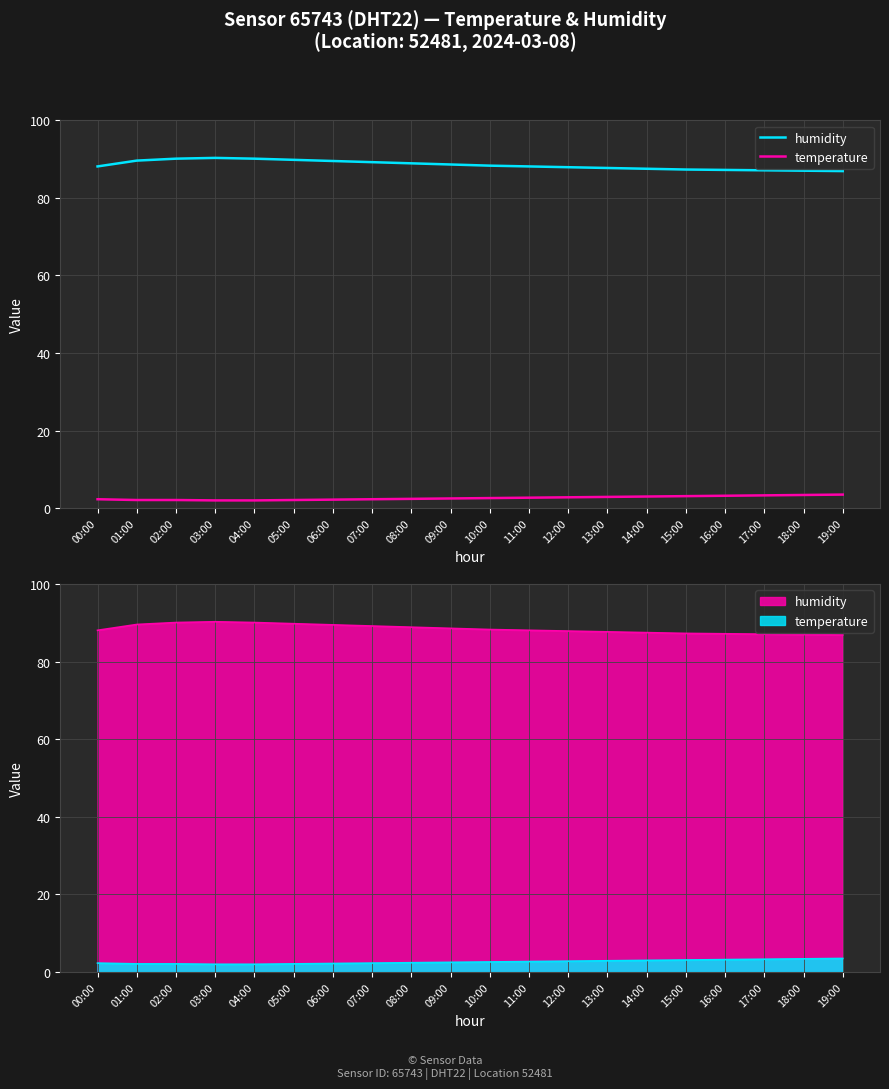

True or false: temperature and humidity cross at least once.

False